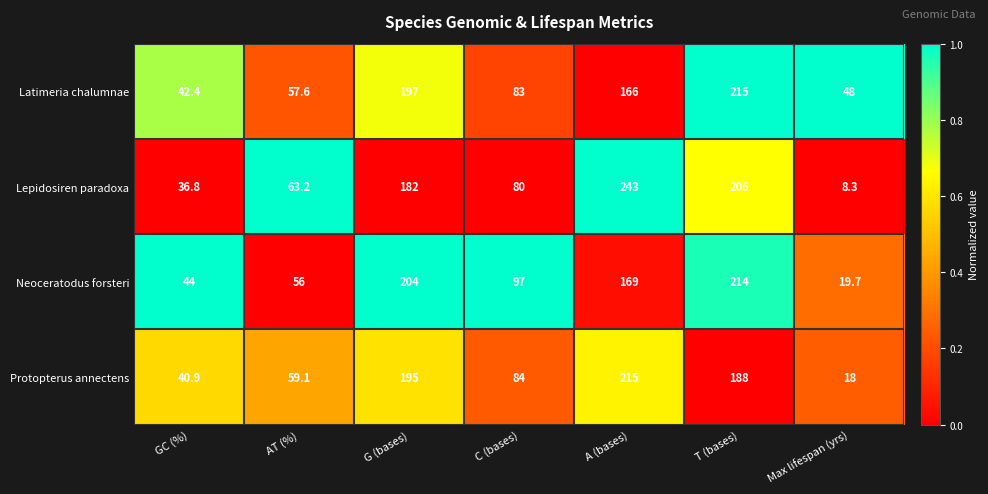

What is the total value across all series at A (bases)?

793.0